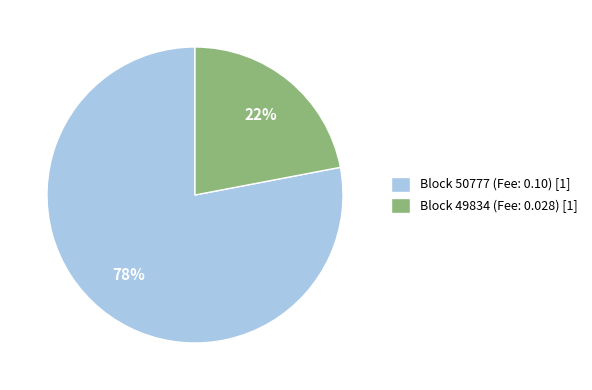

Which slice is the smallest?

Block 49834 (Fee: 0.028) [1]